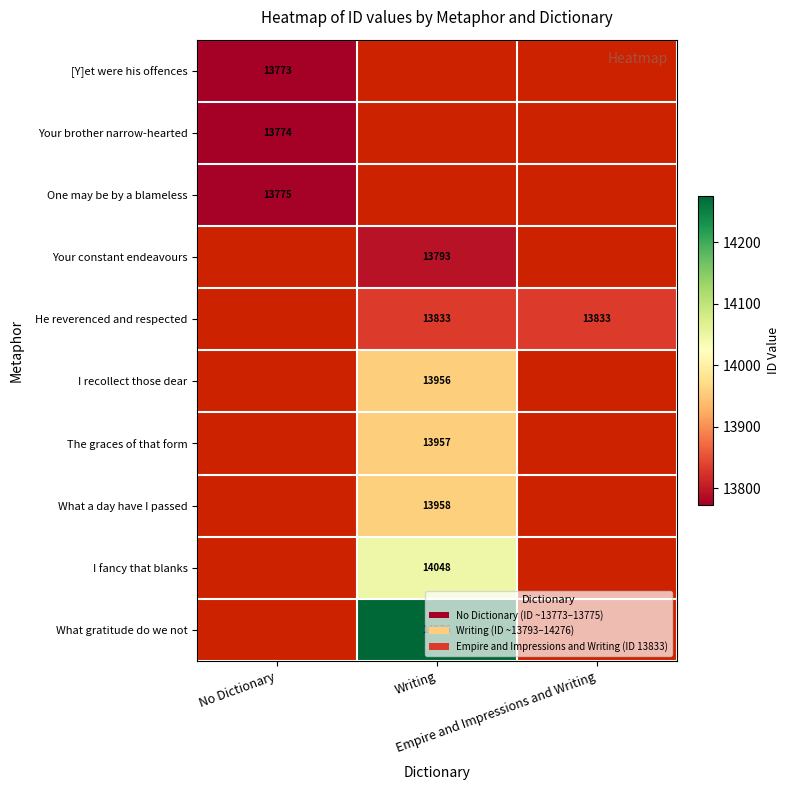

List the series in order of their overall mean, lowest first.

[Y]et were his offences, Your brother narrow-hearted, One may be by a blameless, Your constant endeavours, He reverenced and respected, I recollect those dear, The graces of that form, What a day have I passed, I fancy that blanks, What gratitude do we not